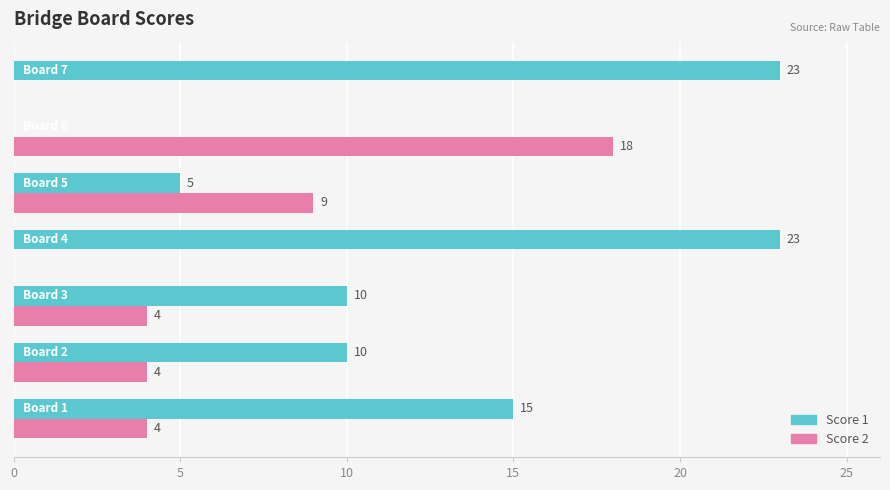

What is the highest value of the Score 1 series?

23